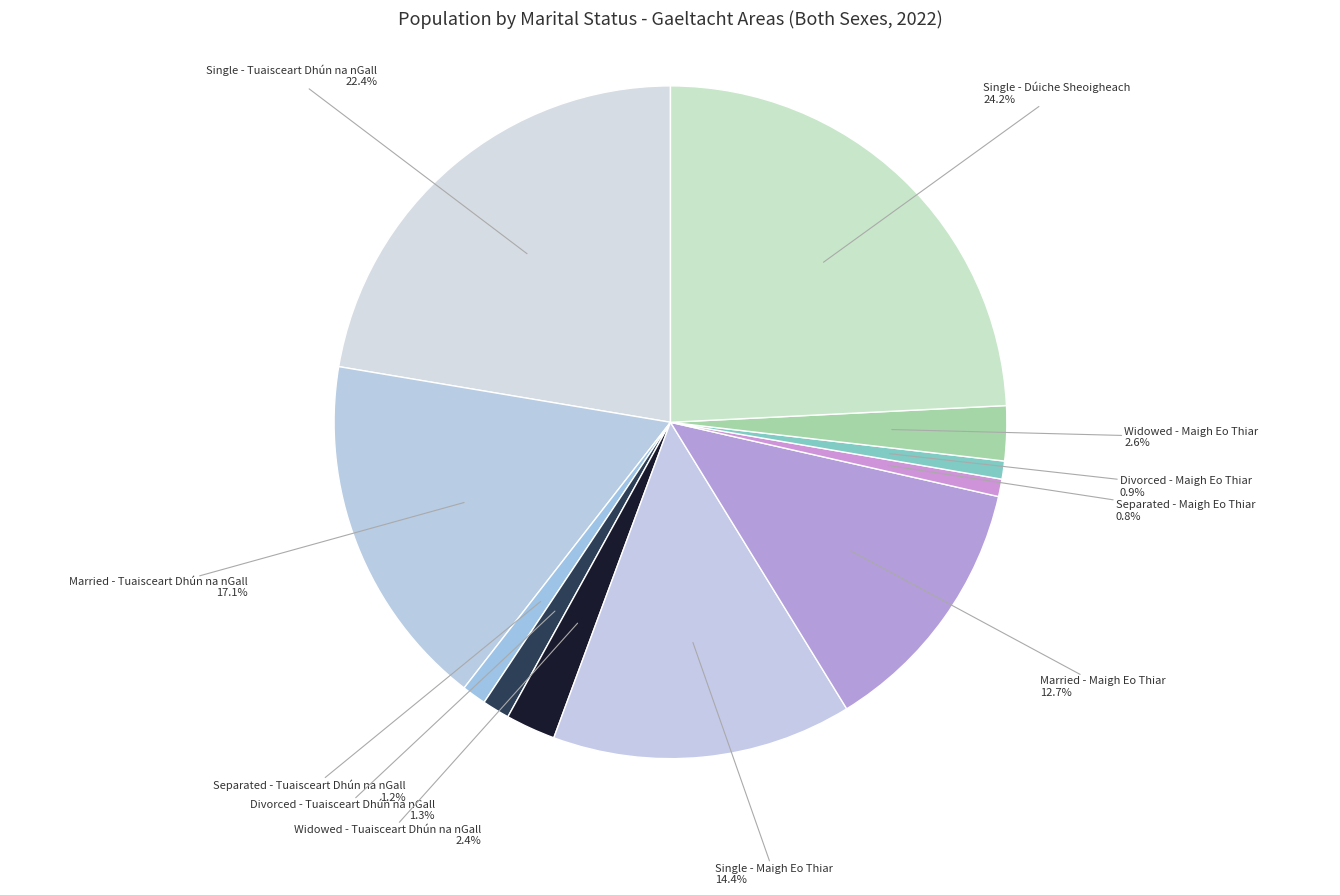

Which category has the biggest portion of the pie?

Single - Dúiche Sheoigheach